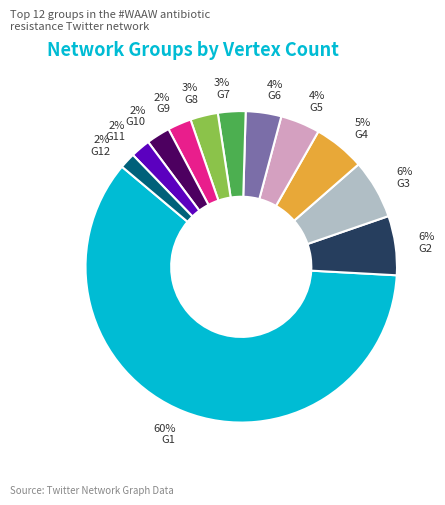

Which category accounts for the majority?

G1